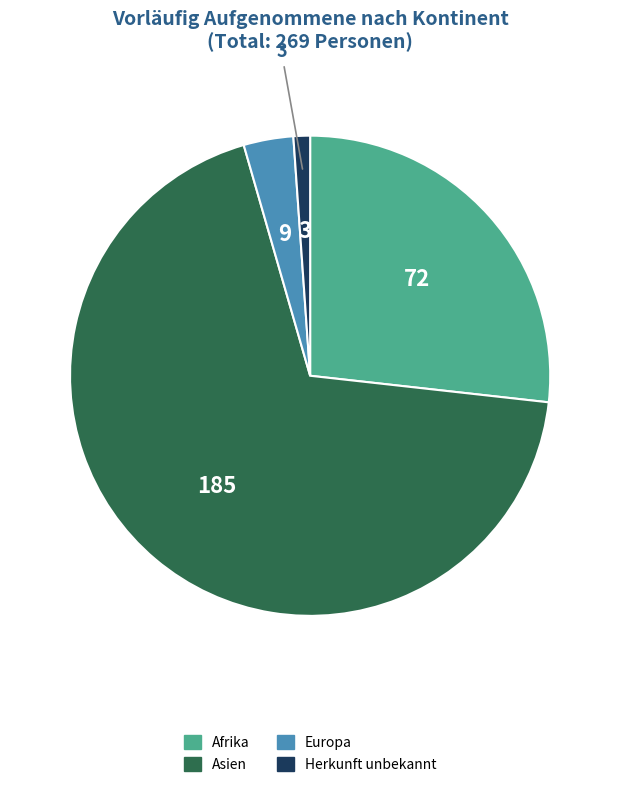

Count the number of slices in the pie.

4